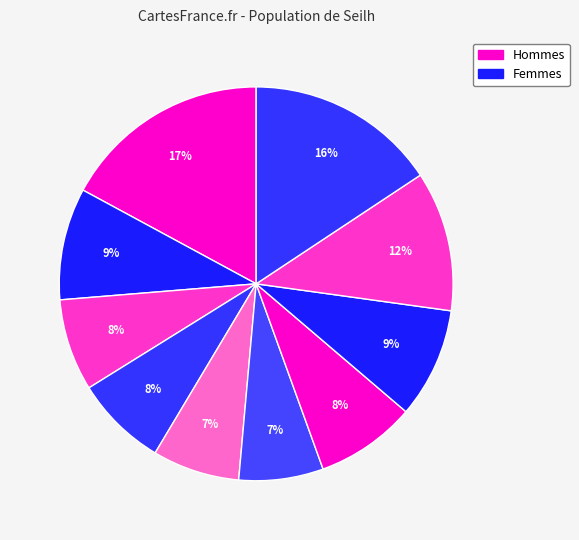

How many segments does this pie chart have?

10